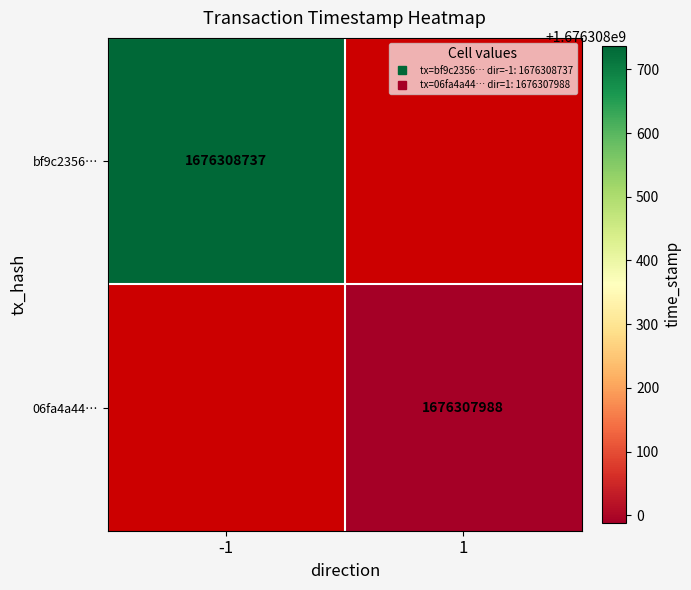

How many series are shown in this chart?

2